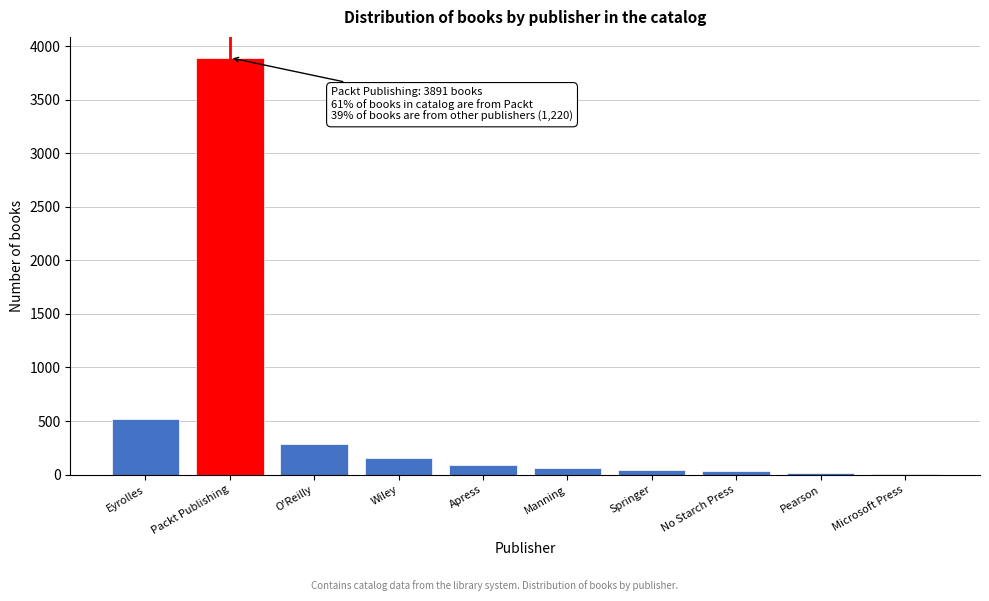

What is the greatest value displayed?

3891